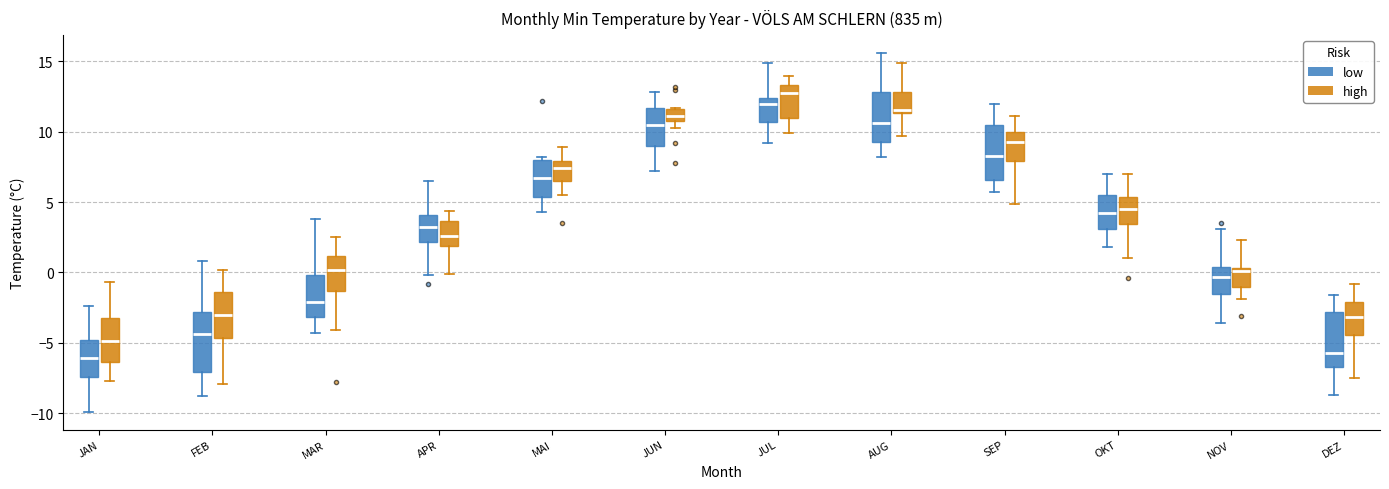

Where does the upper whisker of the box for NOV (low) end on the y-axis? The values are not printed on the chart, so give them approximately, as read against the axis.

3.0